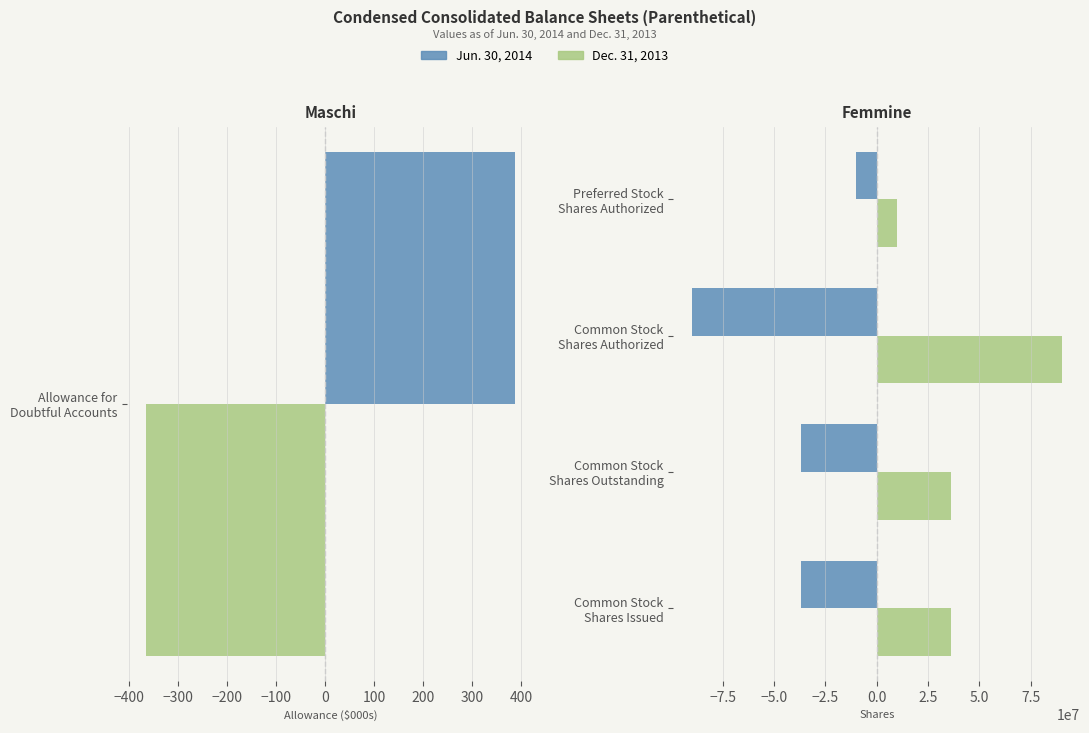

Are the bars horizontal?

Yes